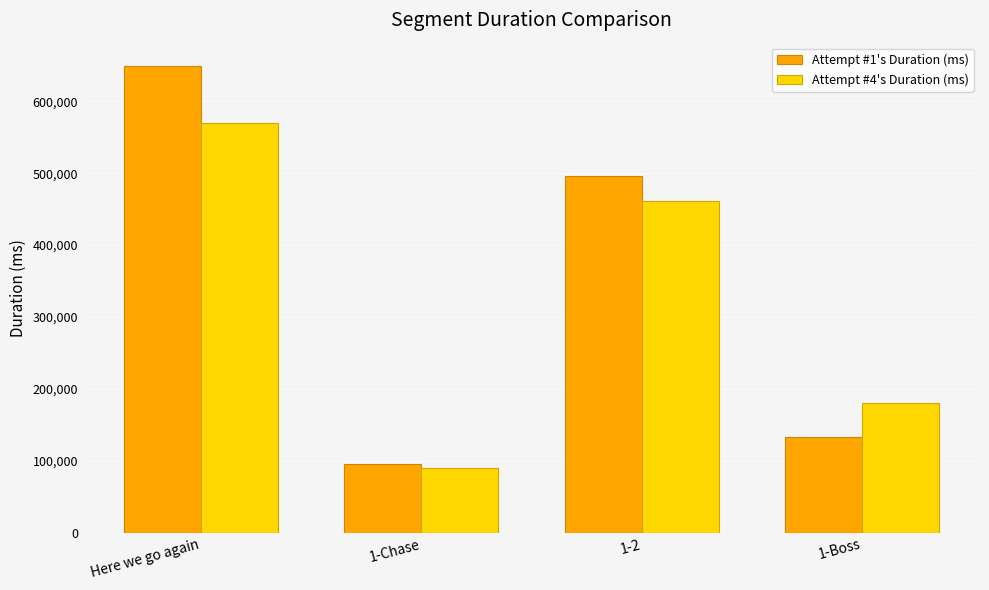

Reading right to left, extract all data points from this chart.

Attempt #1's Duration (ms): 1-Boss=133353	1-2=495871	1-Chase=95269	Here we go again=649058
Attempt #4's Duration (ms): 1-Boss=180623	1-2=461817	1-Chase=89716	Here we go again=569866